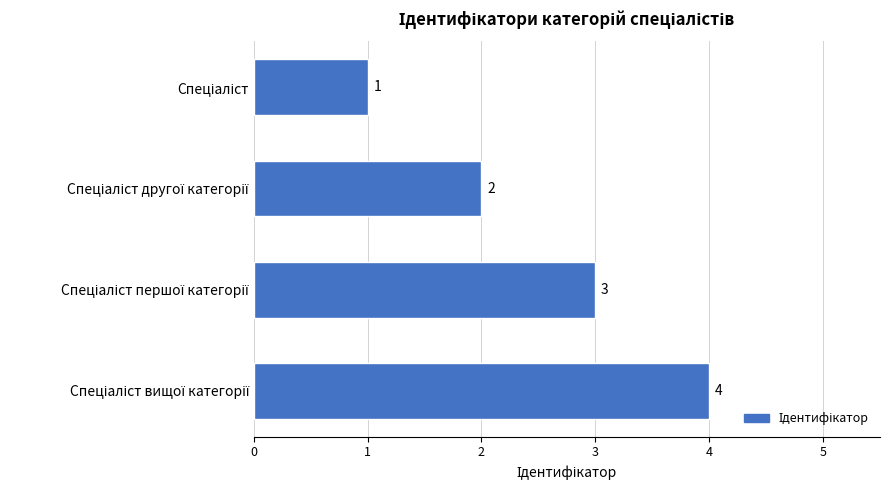

What is the smallest value displayed?

1